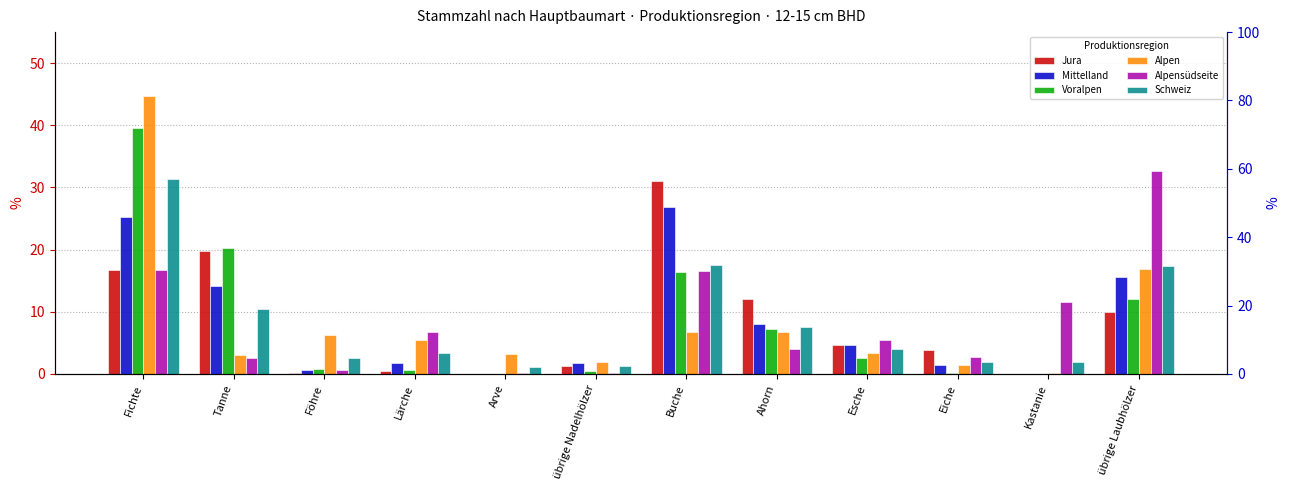

What position from the right is übrige Nadelhölzer?

7